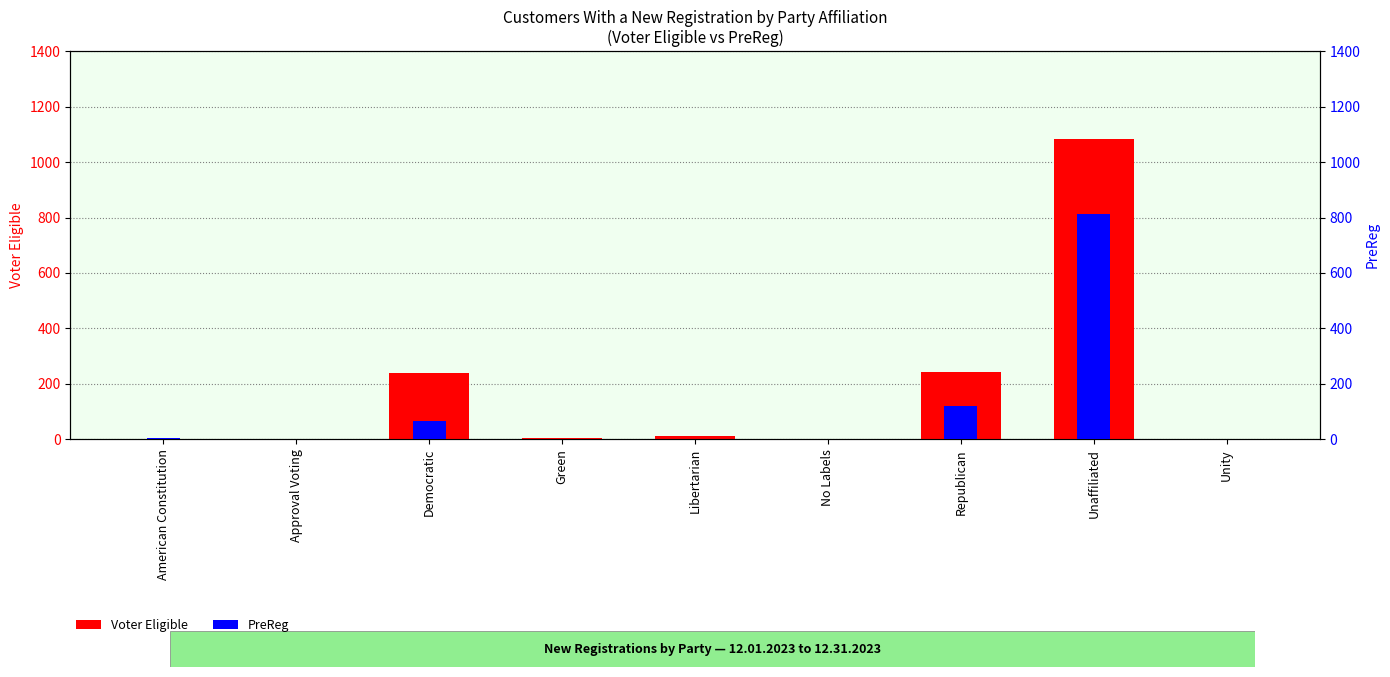

At how many categories does at least one series exceed 88?

3